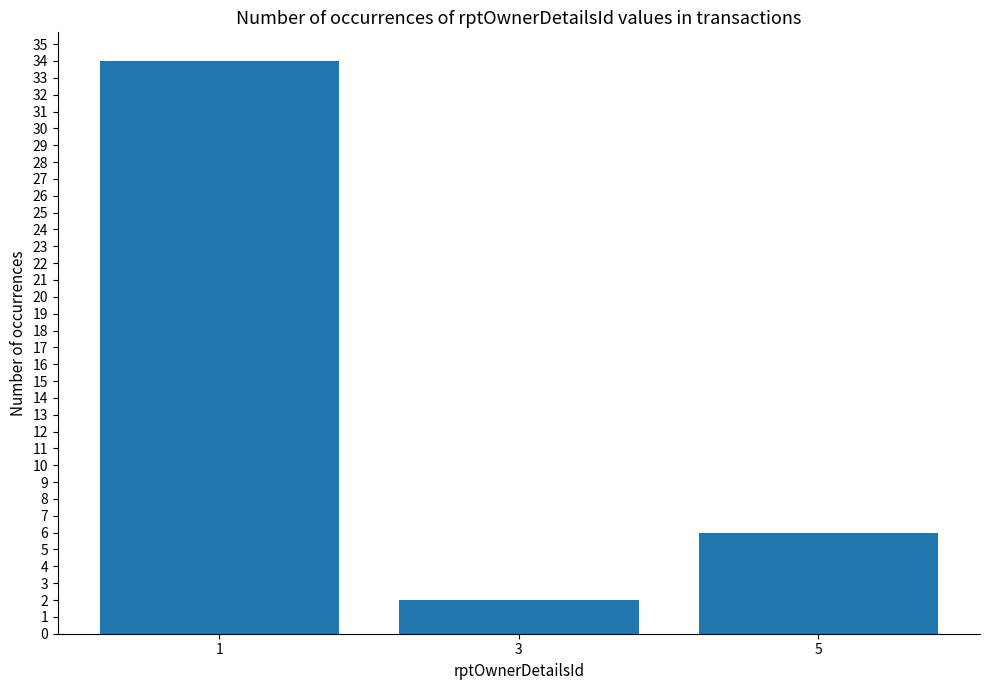

The value at 3 is 2. True or false?

True